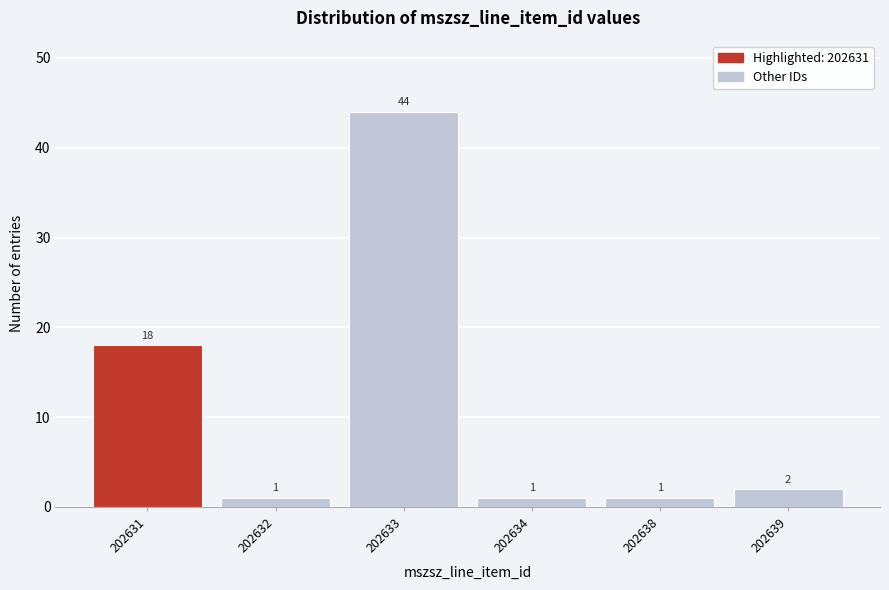

Reading left to right, transcribe all the data shown in this chart.

202631=18	202632=1	202633=44	202634=1	202638=1	202639=2